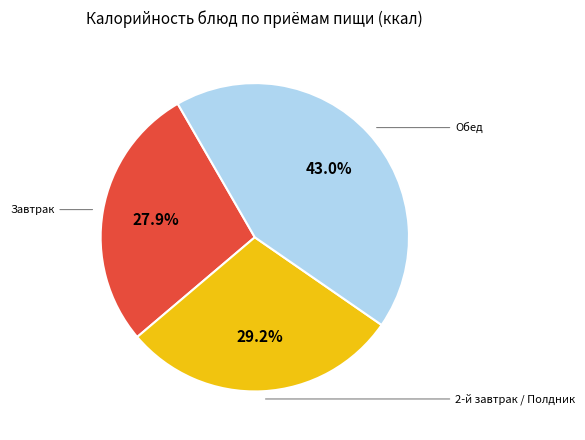

Is there a majority slice in this chart?

No